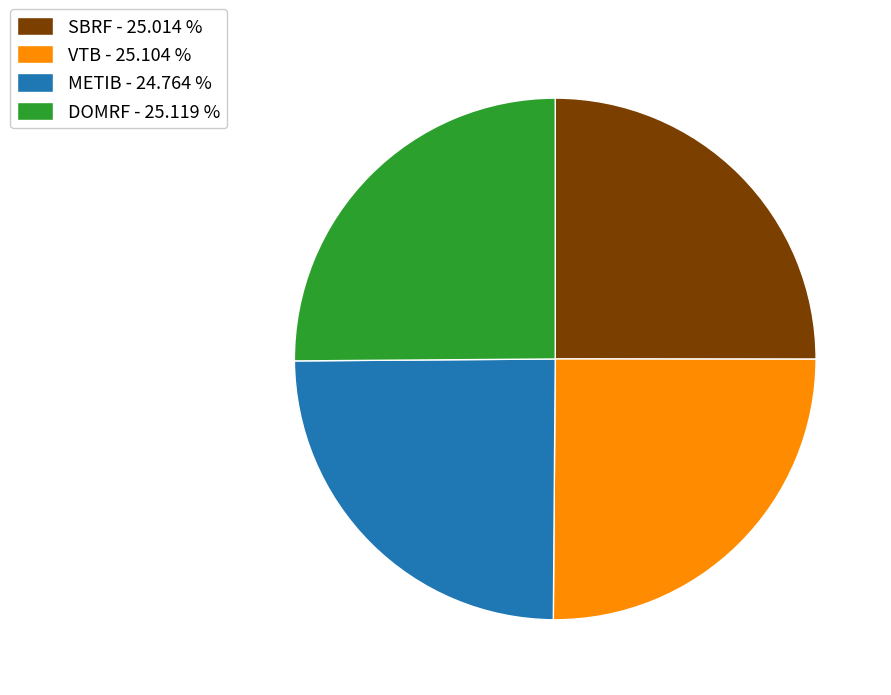

Approximately how many times larger is the value at DOMRF - 25.119 % compared to VTB - 25.104 %?

1.0